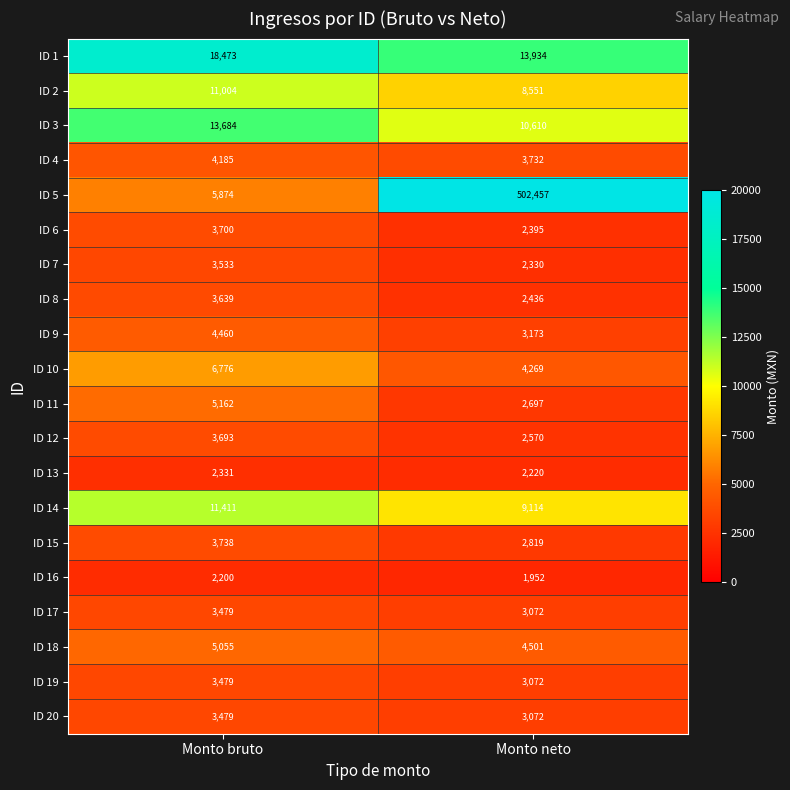

At which category is the sum across all series the highest?

Monto neto